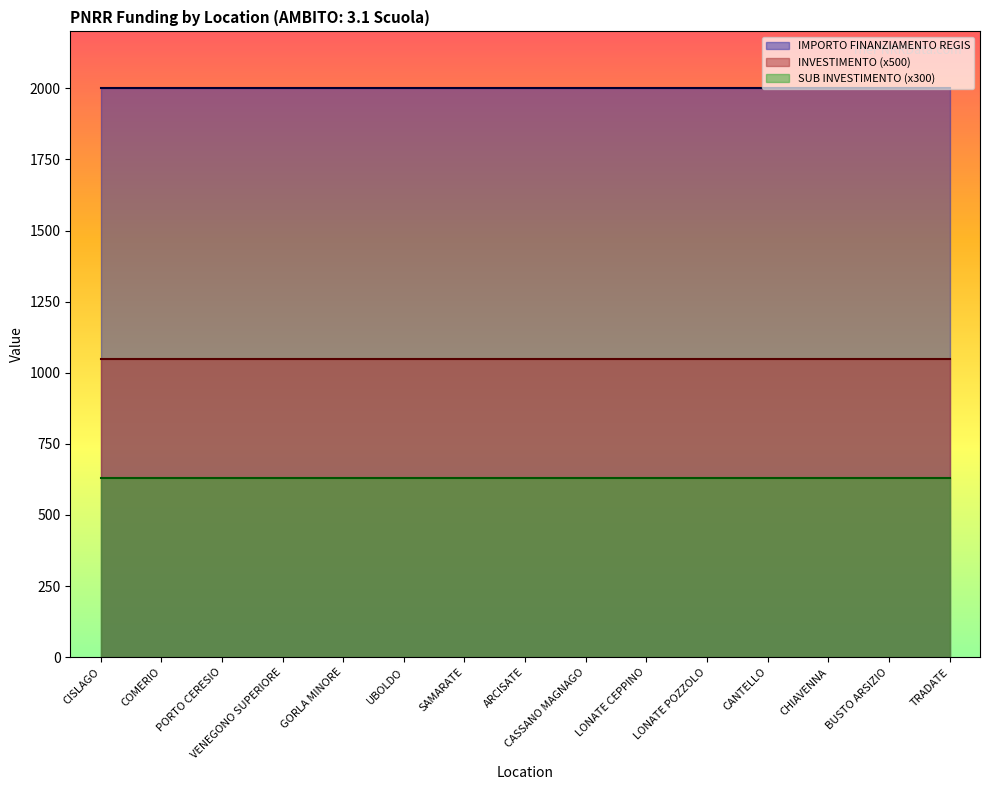

True or false: SUB INVESTIMENTO has a value of 2.1 at PORTO CERESIO.

True